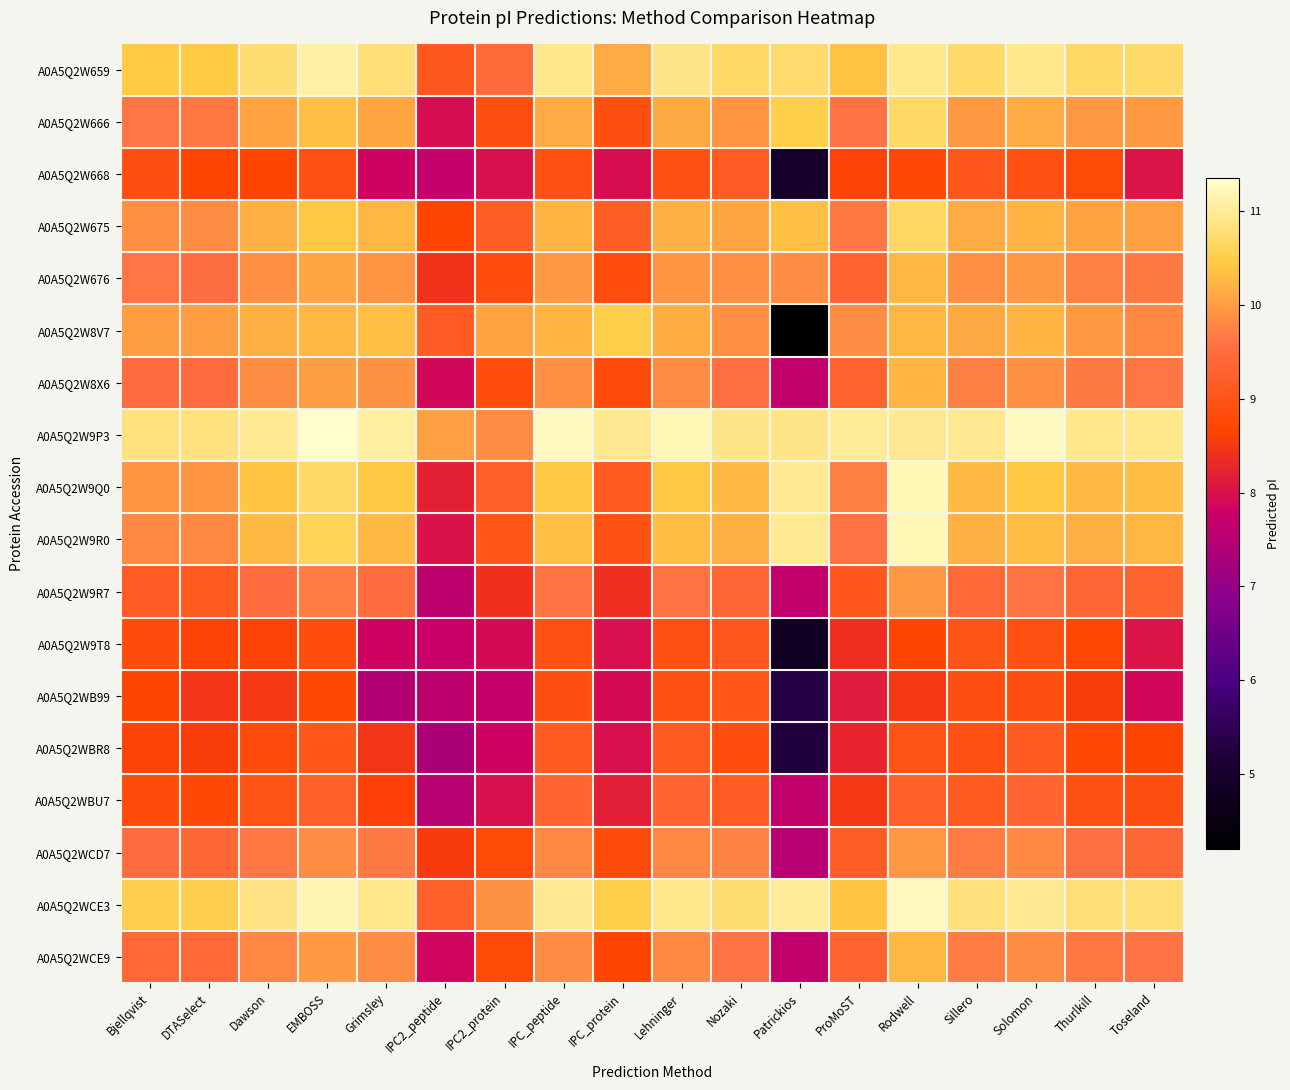

Which series has the largest total across all categories?

A0A5Q2W9P3